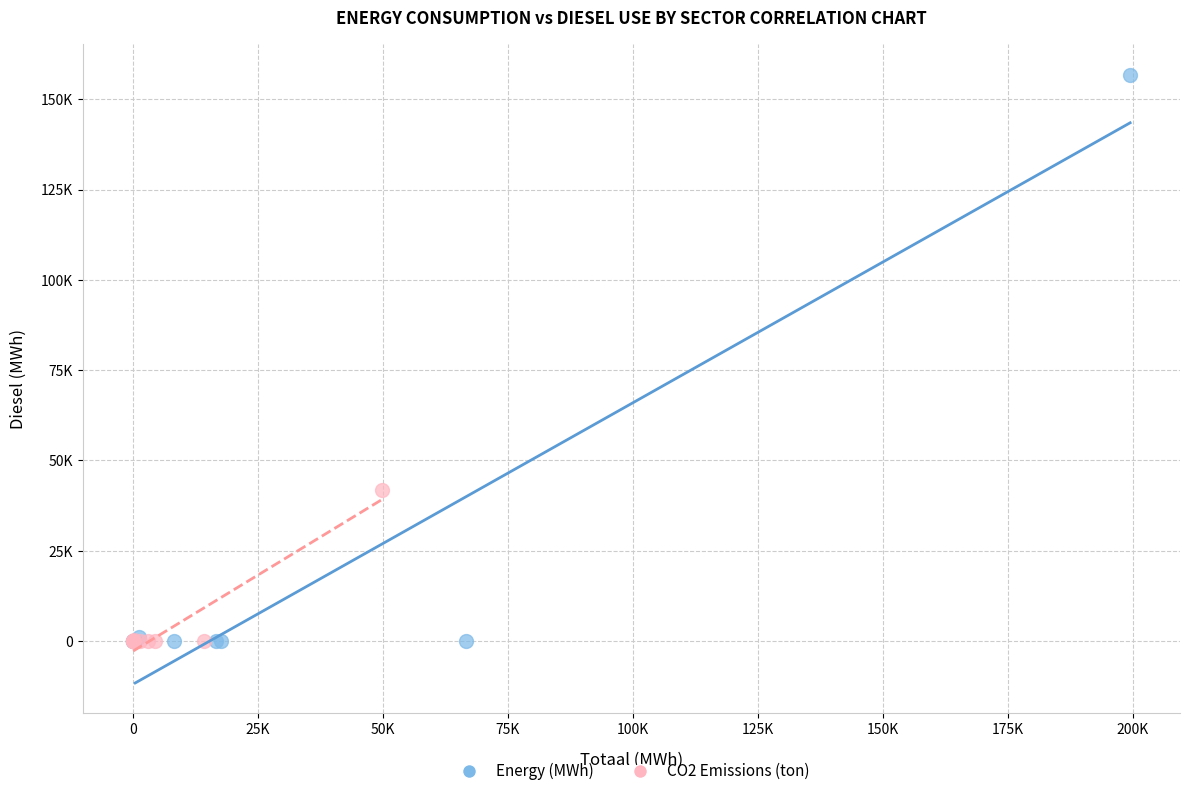

What are all the series names shown in the legend?

Energy (MWh), CO2 Emissions (ton)